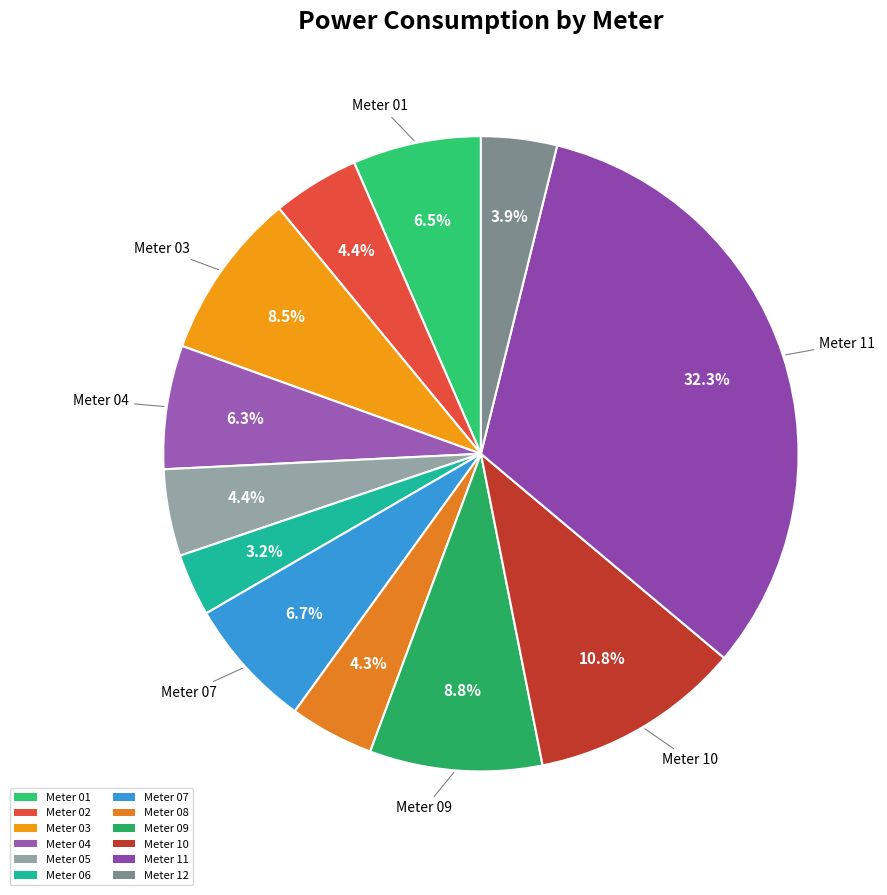

How many slices are in this pie chart?

12